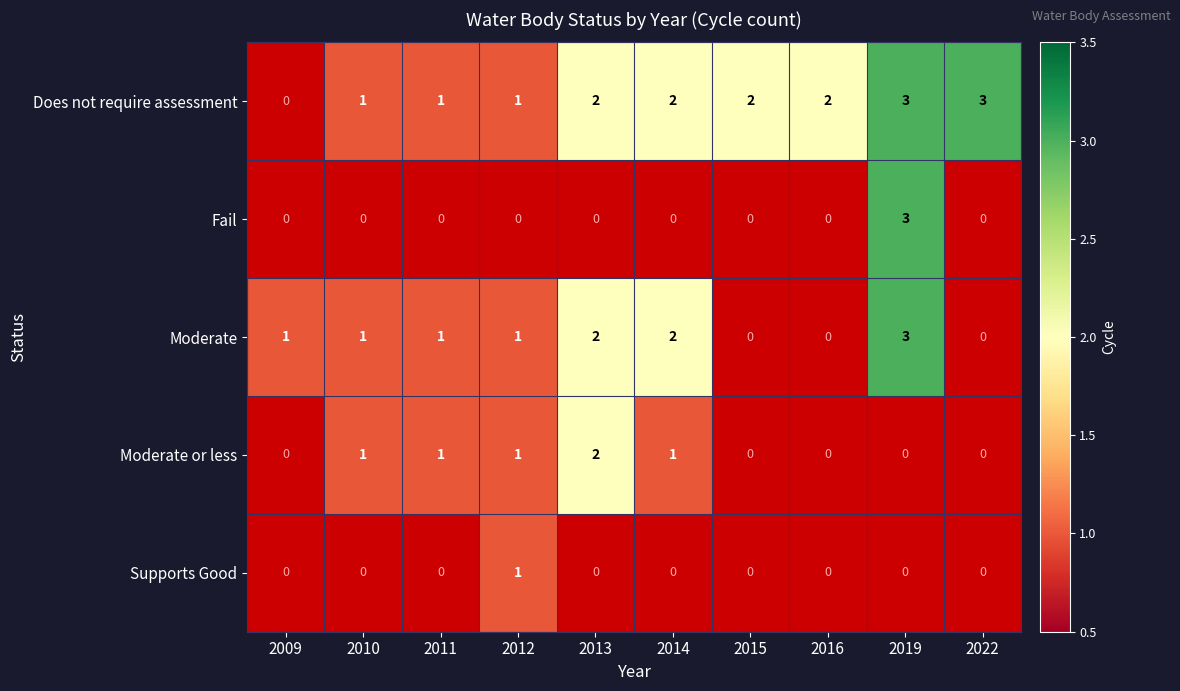

Is it true that Supports Good equals 2 at 2012?

False